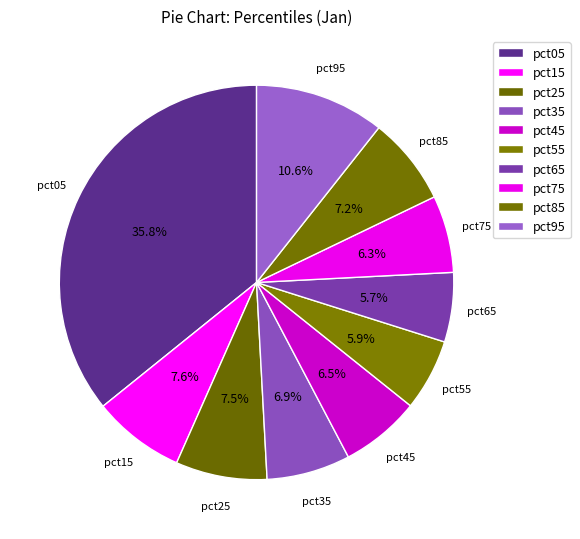

What percentage do pct15 and pct25 together represent?

15.1%